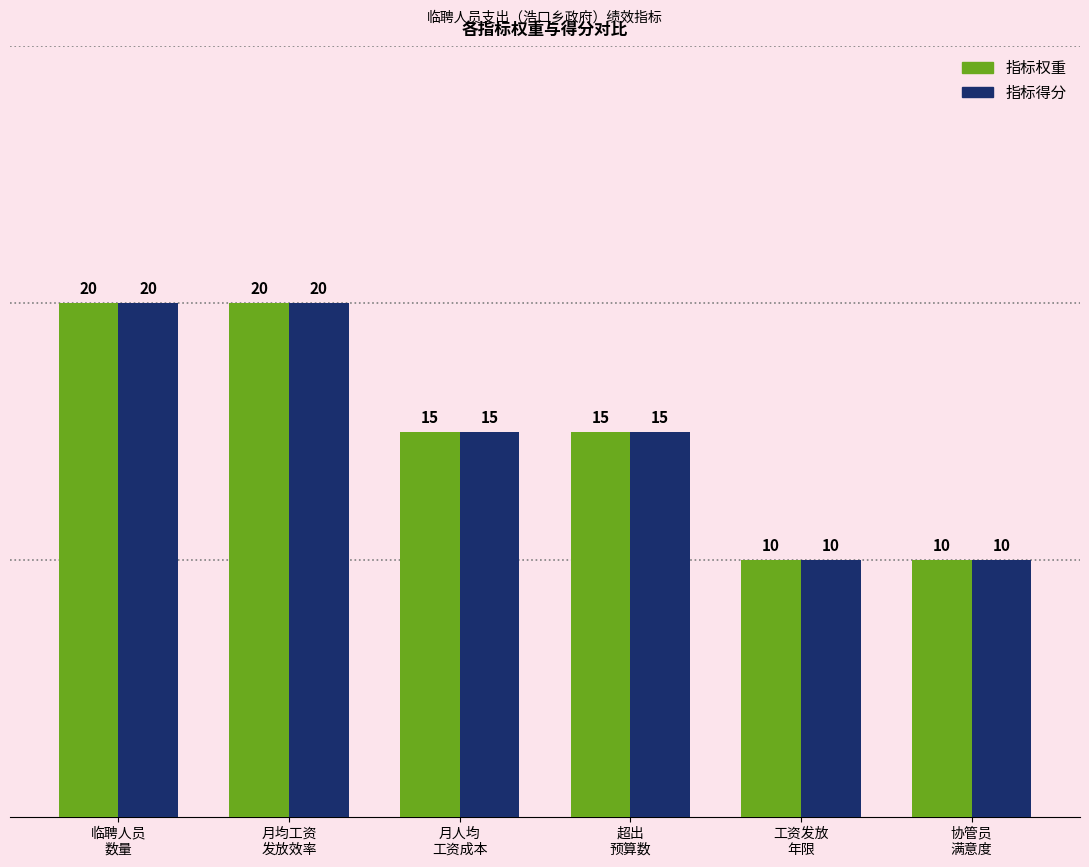

Reading left to right, transcribe all the data shown in this chart.

指标权重: 临聘人员
数量=20	月均工资
发放效率=20	月人均
工资成本=15	超出
预算数=15	工资发放
年限=10	协管员
满意度=10
指标得分: 临聘人员
数量=20	月均工资
发放效率=20	月人均
工资成本=15	超出
预算数=15	工资发放
年限=10	协管员
满意度=10